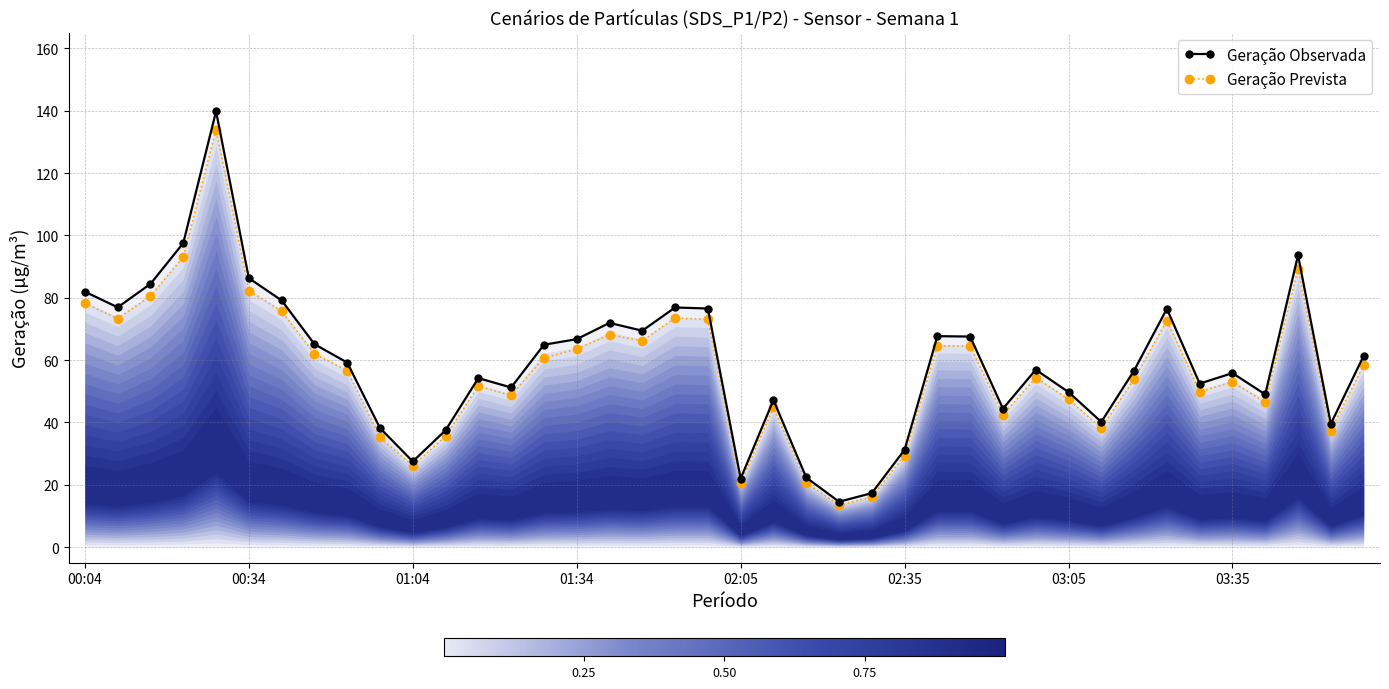

Where does the Geração Observada series first go above 59?

00:04